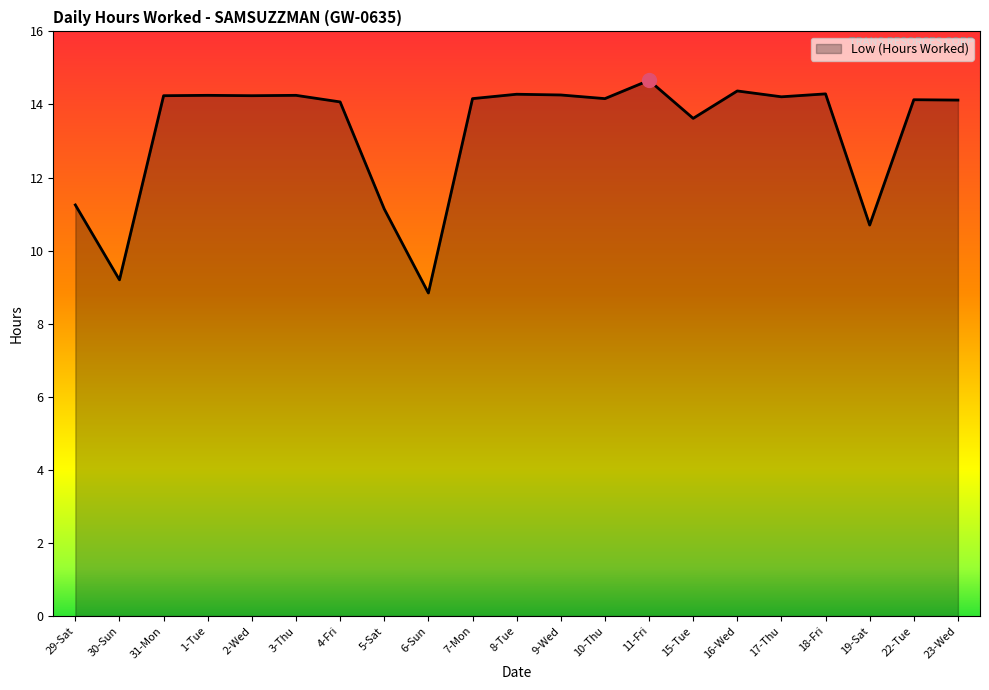

What is the greatest value displayed?

14.7